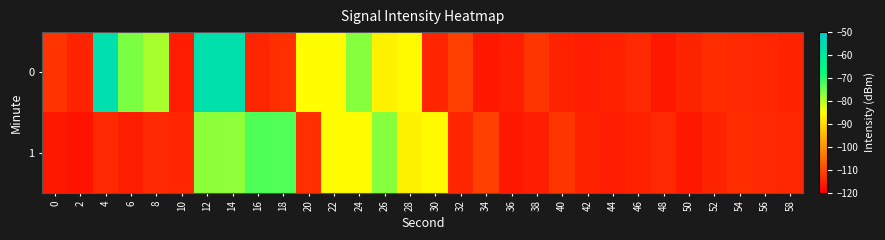

Reading left to right, transcribe all the data shown in this chart.

0: 0=-112.6	2=-115.0	4=-57.0	6=-75.9	8=-79.0	10=-116.0	12=-57.1	14=-57.1	16=-114.8	18=-113.4	20=-85.2	22=-85.3	24=-76.7	26=-86.7	28=-85.7	30=-114.7	32=-111.0	34=-116.7	36=-115.6	38=-112.5	40=-115.2	42=-115.8	44=-115.3	46=-114.2	48=-116.5	50=-114.9	52=-113.6	54=-114.1	56=-114.5	58=-115.0
1: 0=-116.5	2=-117.2	4=-114.2	6=-115.8	8=-114.2	10=-114.6	12=-77.2	14=-77.2	16=-73.0	18=-73.1	20=-113.4	22=-85.2	24=-85.3	26=-76.7	28=-86.7	30=-85.7	32=-114.7	34=-111.0	36=-116.7	38=-115.6	40=-112.5	42=-115.2	44=-115.8	46=-115.3	48=-114.2	50=-116.5	52=-114.9	54=-113.6	56=-114.1	58=-114.5